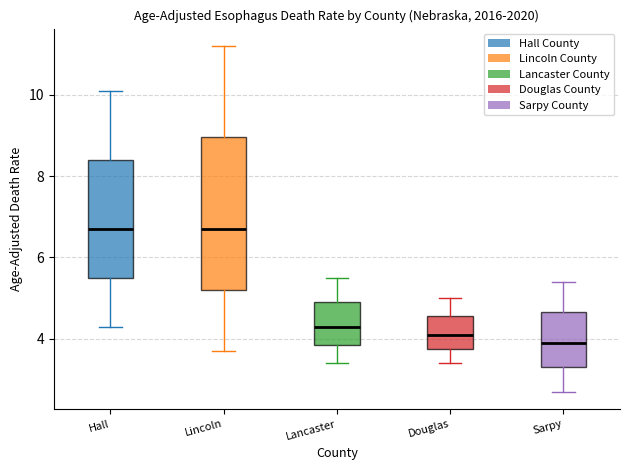

Reading left to right, transcribe this box plot: for each box, give where its median line is, the range the box spans, and where its two whiskers end, as read against the y-axis. The values are not printed on the chart, so give them approximately, as read against the axis.

Hall: median 6.8, box 5.6 to 8.4, whiskers 4.4 to 10.2
Lincoln: median 6.8, box 5.2 to 9.0, whiskers 3.8 to 11.2
Lancaster: median 4.4, box 3.8 to 5.0, whiskers 3.4 to 5.6
Douglas: median 4.2, box 3.8 to 4.6, whiskers 3.4 to 5.0
Sarpy: median 4.0, box 3.4 to 4.6, whiskers 2.8 to 5.4